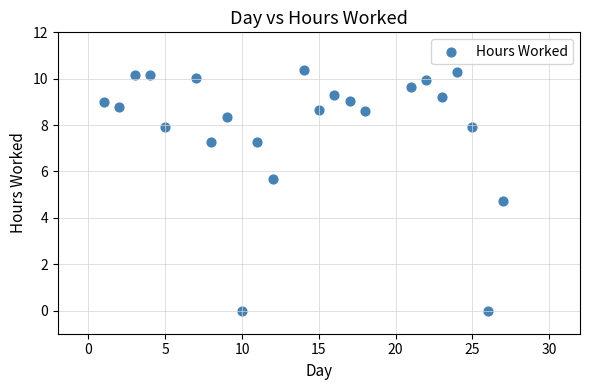

What is the range of Y values (max minus min)?

10.4